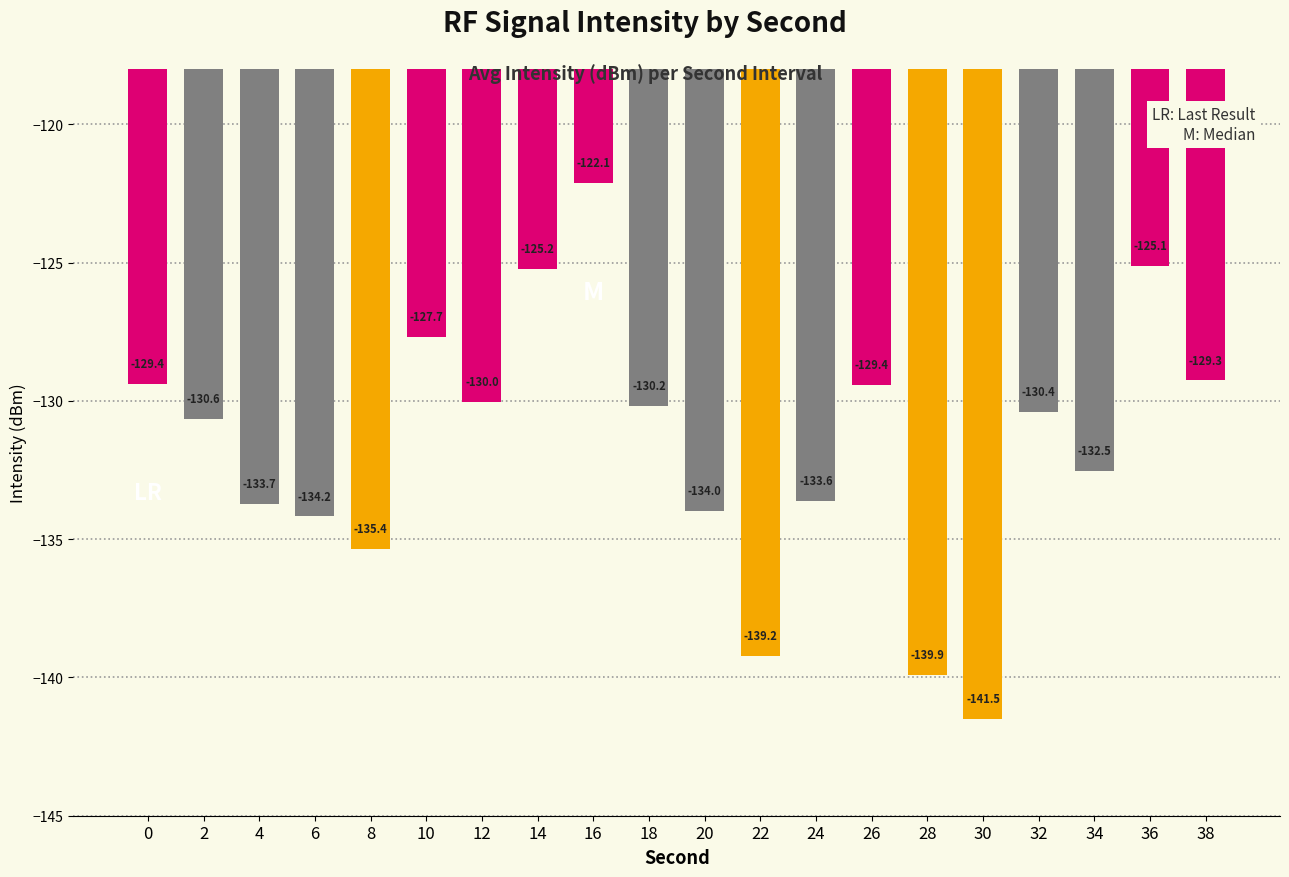

What is the difference between the maximum and minimum values?

19.4